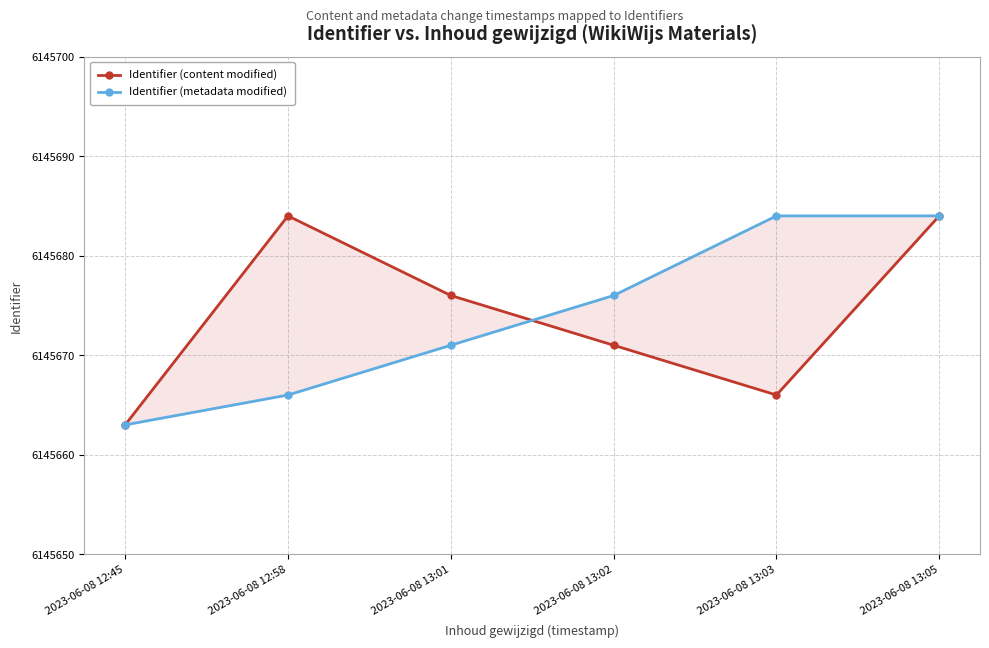

True or false: Identifier (metadata modified) has more than 1 interior local peaks.

False